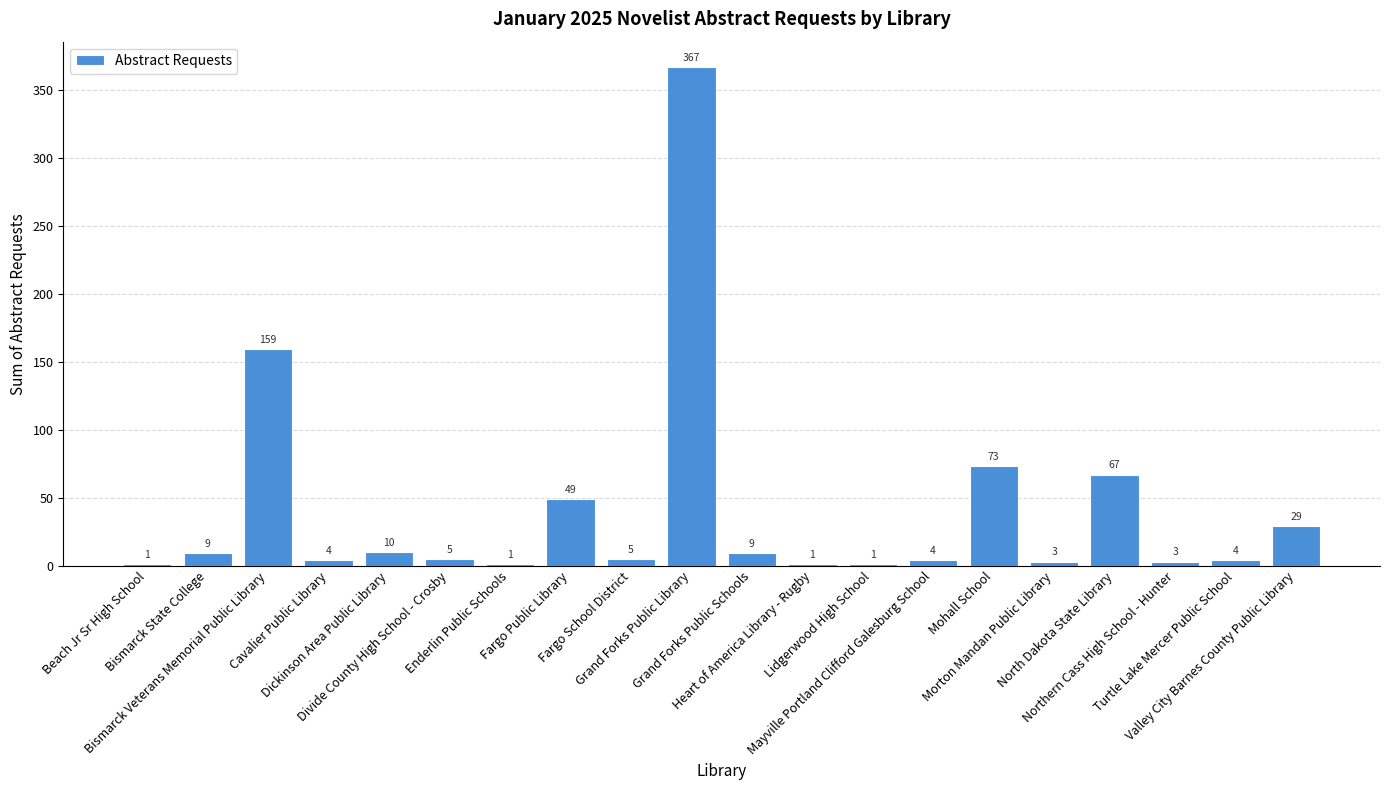

At which label does the data first exceed 5?

Bismarck State College